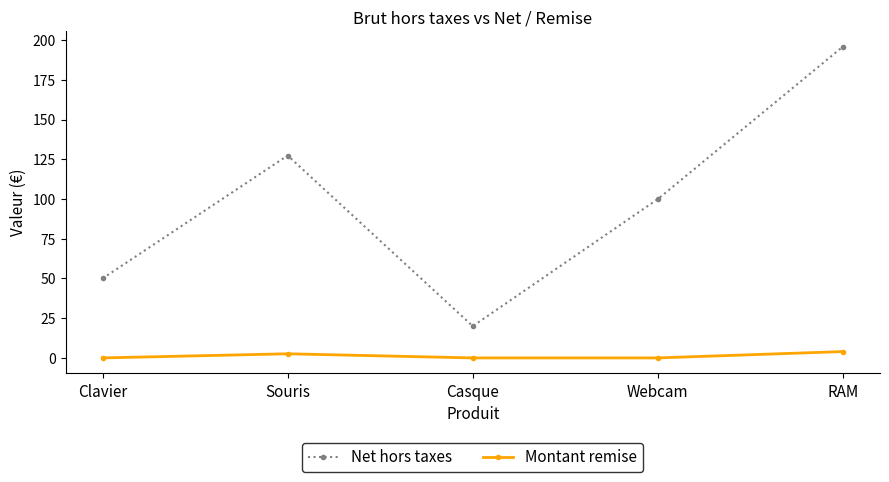

Reading right to left, transcribe all the data shown in this chart.

Net hors taxes: RAM=196.0	Webcam=100.0	Casque=20.0	Souris=127.4	Clavier=50.0
Montant remise: RAM=4.0	Webcam=0.0	Casque=0.0	Souris=2.6	Clavier=0.0